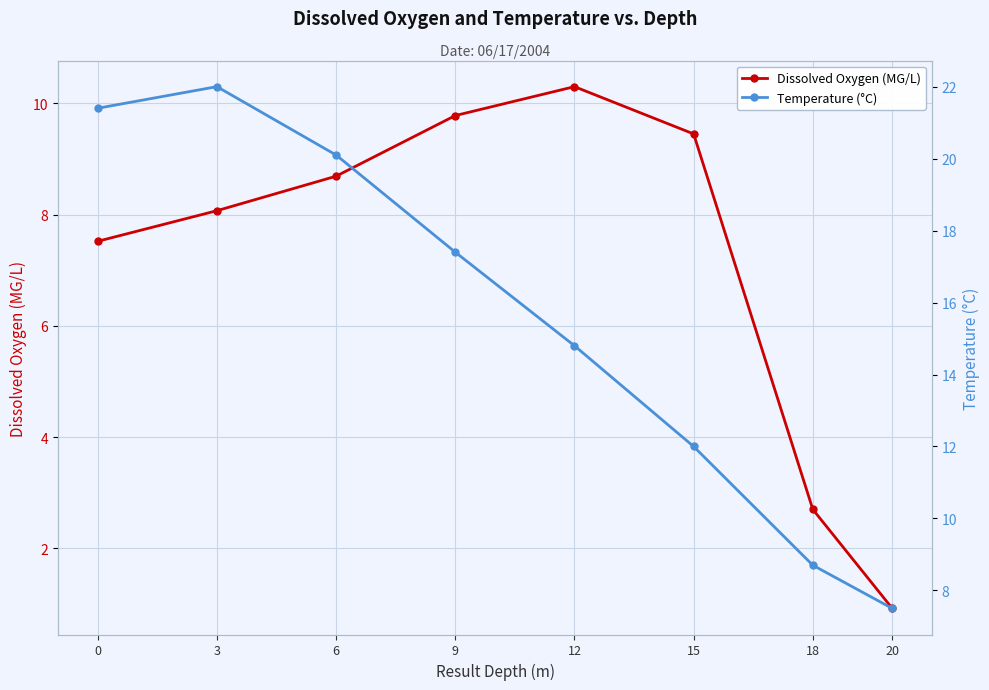

What is the difference between the highest and lowest values at 18?

6.0